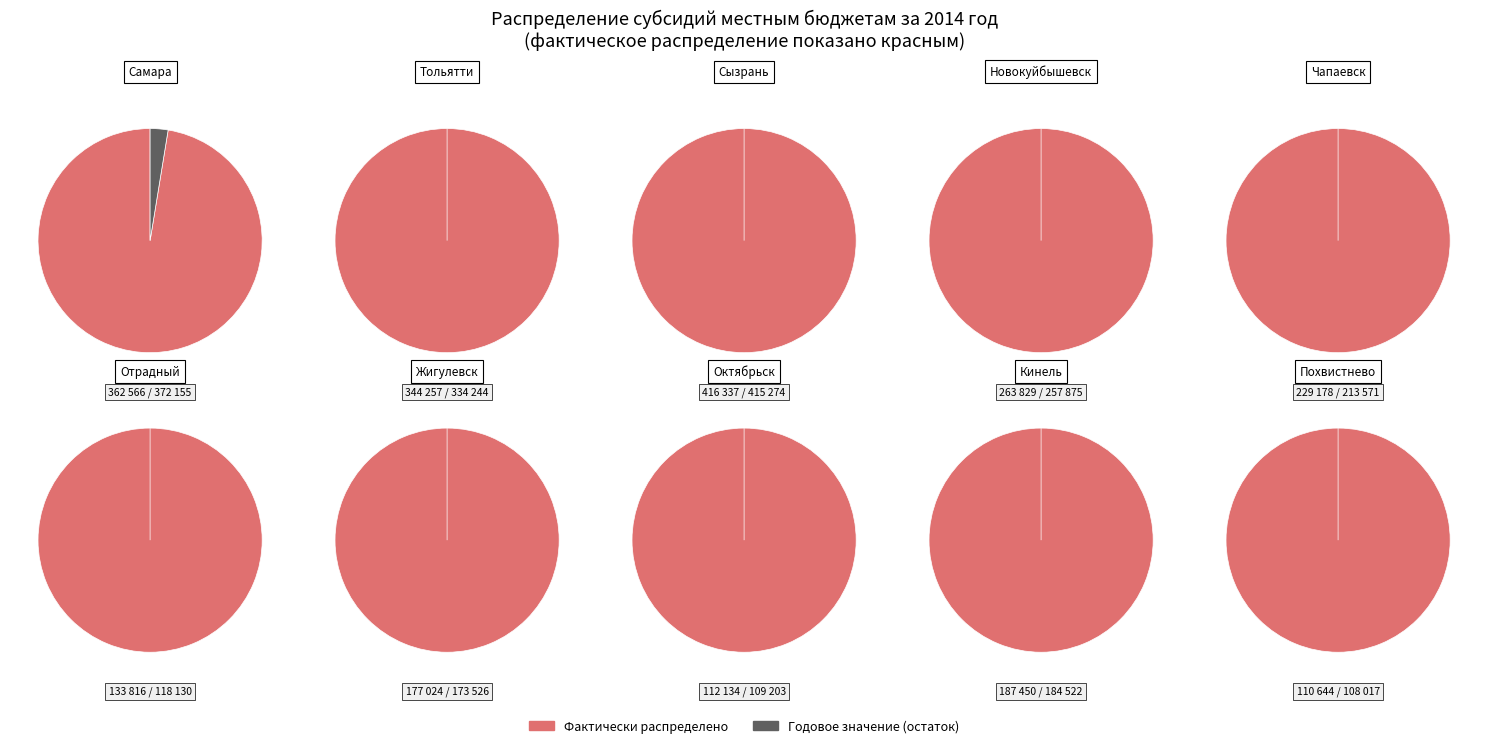

Combined, what portion of the pie is Самара and Жигулевск?

23.1%